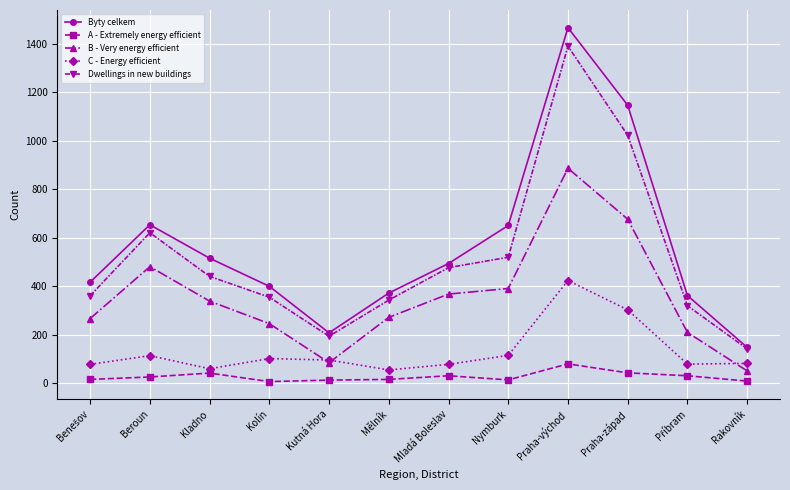

What is the difference between the highest and lowest values at Kolín?

393